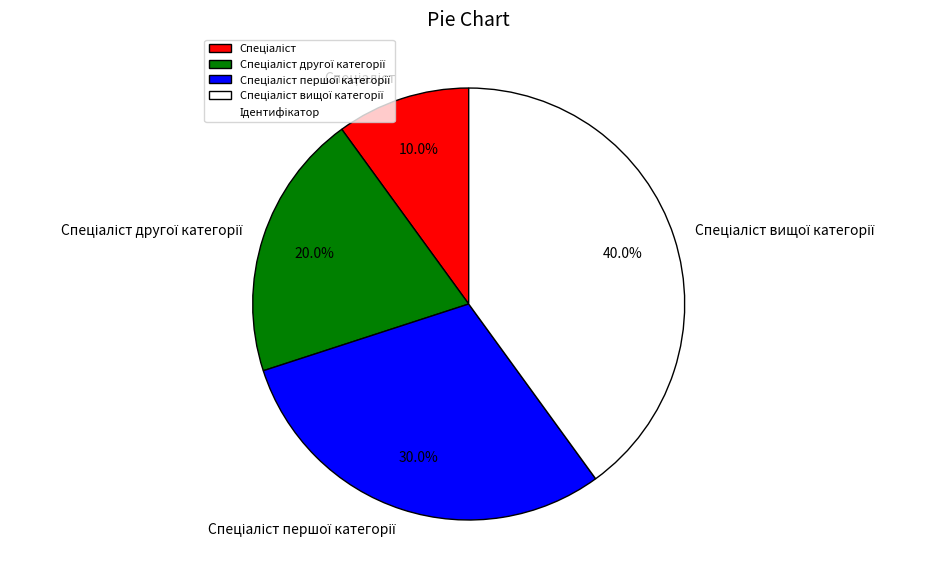

Does any single category account for the majority?

No